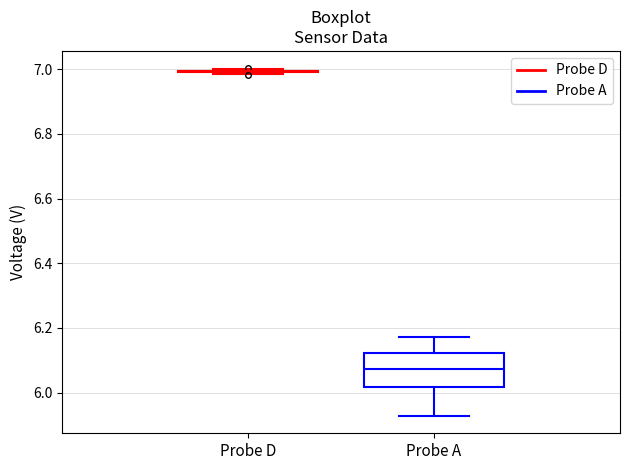

Where does the median line of the box for Probe A sit on the y-axis? The values are not printed on the chart, so give them approximately, as read against the axis.

6.08